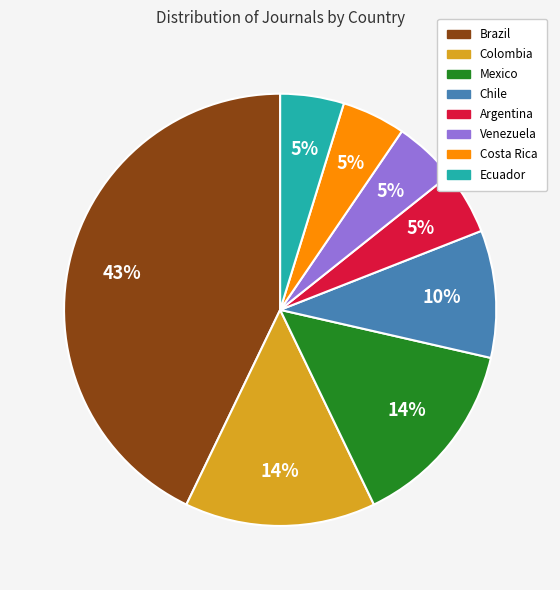

How many slices are in this pie chart?

8